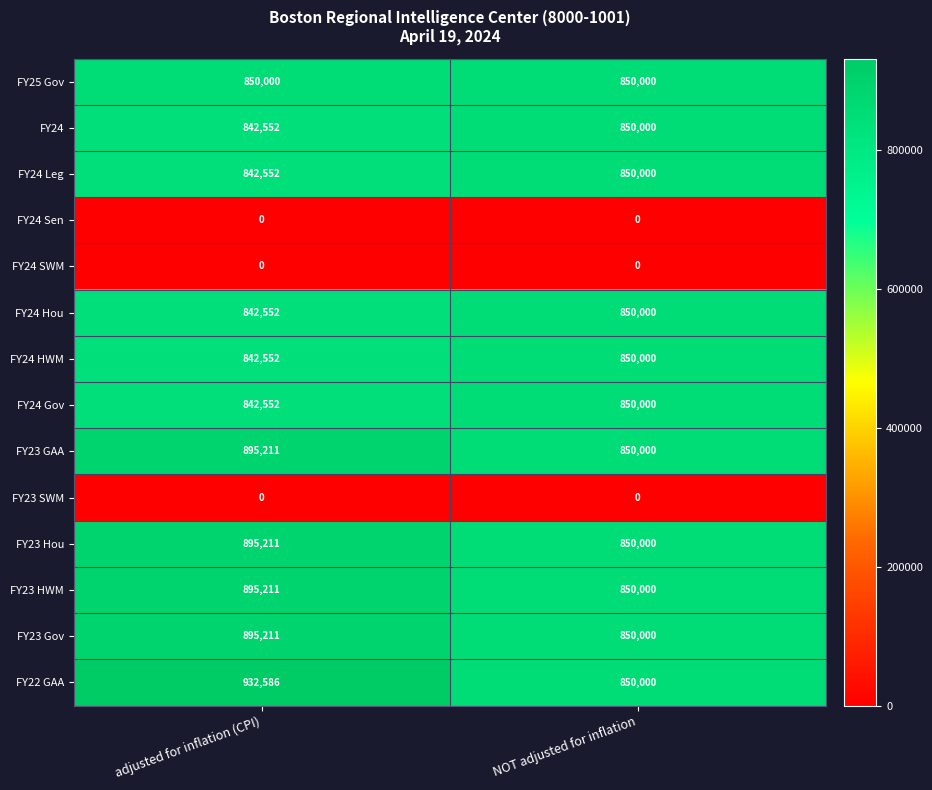

Which series has the widest spread of values?

FY22 GAA